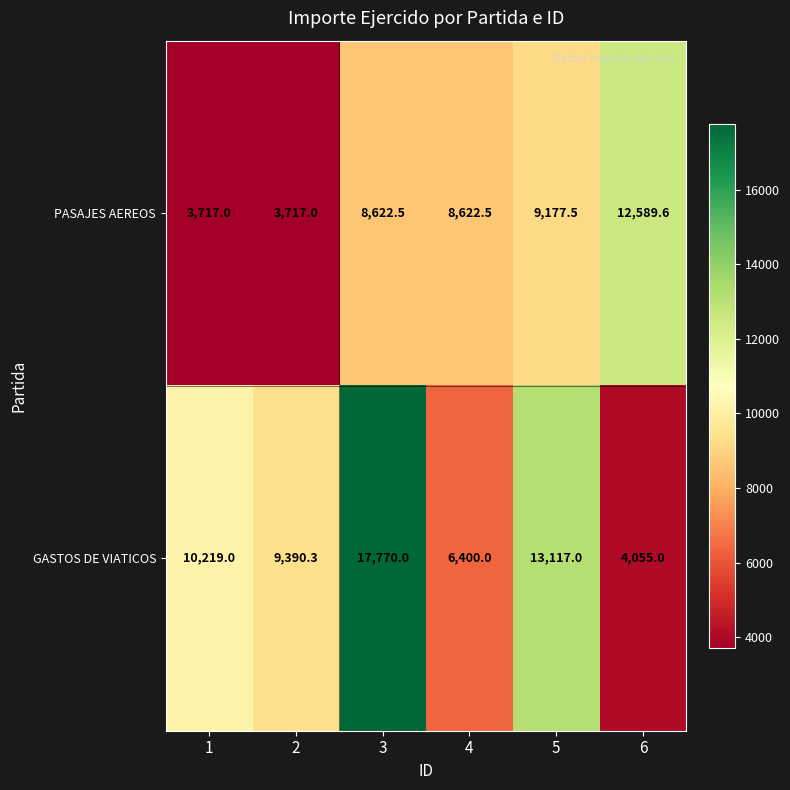

At which label does GASTOS DE VIATICOS reach its minimum?

6